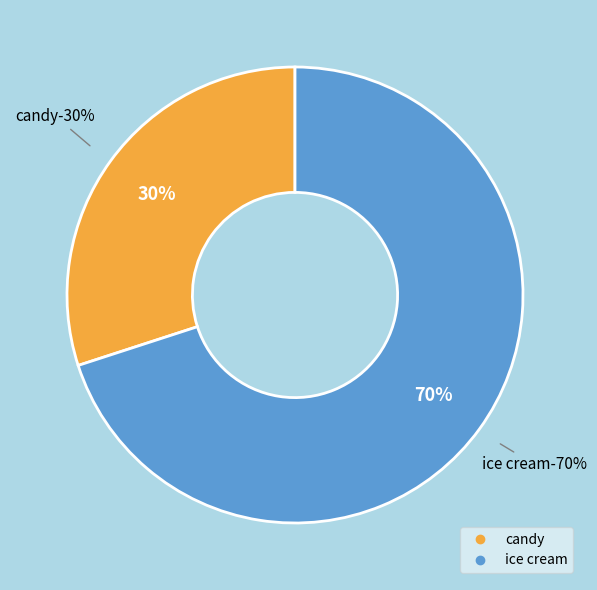

Is there a majority slice in this chart?

Yes